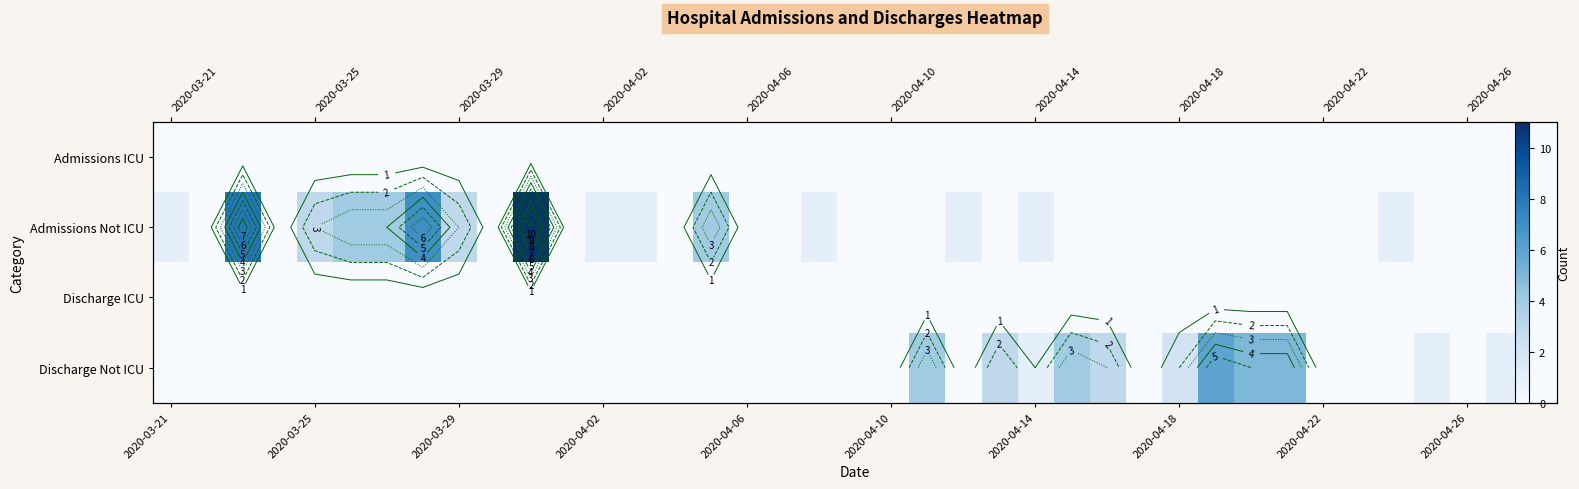

Rank the series by their maximum value, from lowest to highest.

Admissions ICU, Discharge ICU, Discharge Not ICU, Admissions Not ICU